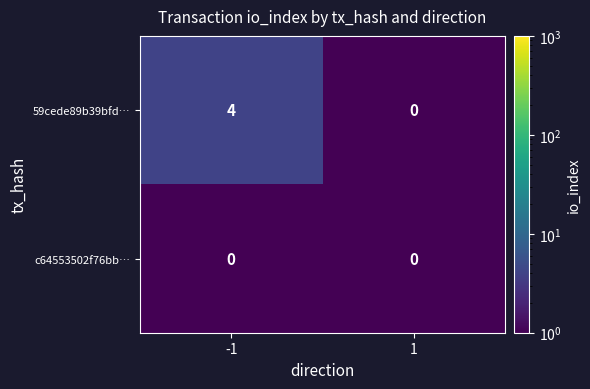

Which series has the widest spread of values?

59cede89b39bfd…